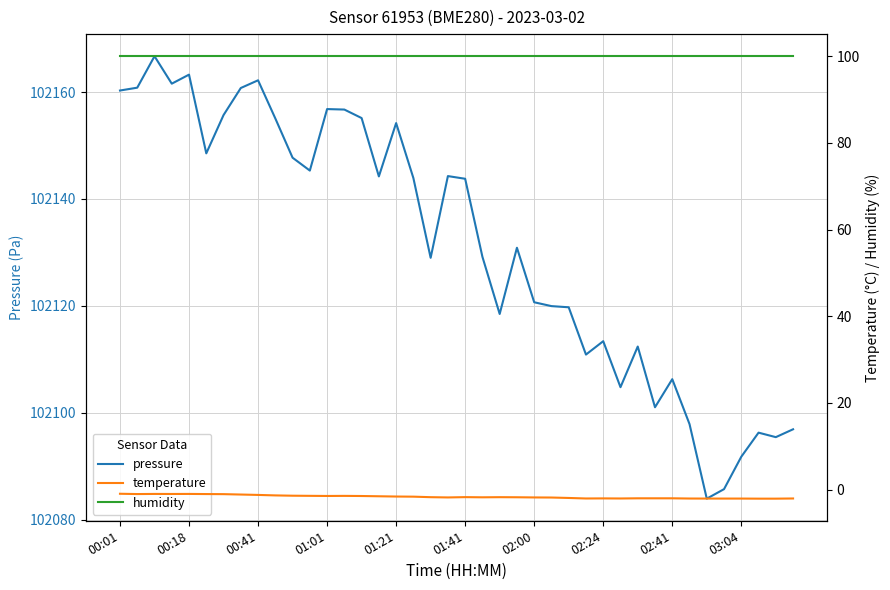

True or false: pressure and temperature cross at least once.

False